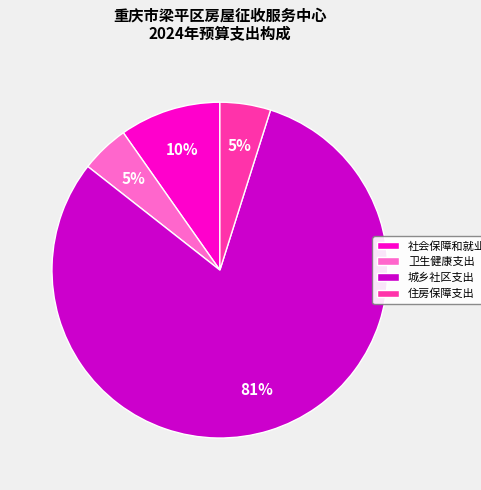

To the nearest percent, what is the combined percentage of 卫生健康支出 and 住房保障支出?

10%